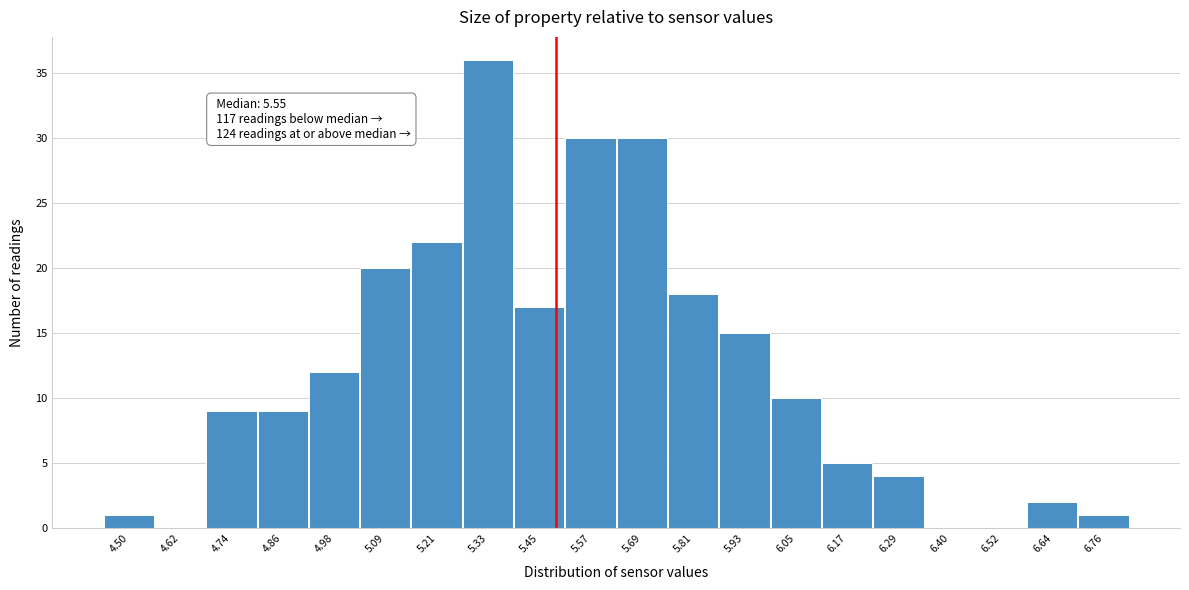

Reading right to left, transcribe all the data shown in this chart.

6.76=1	6.64=2	6.52=0	6.40=0	6.29=4	6.17=5	6.05=10	5.93=15	5.81=18	5.69=30	5.57=30	5.45=17	5.33=36	5.21=22	5.09=20	4.98=12	4.86=9	4.74=9	4.62=0	4.50=1